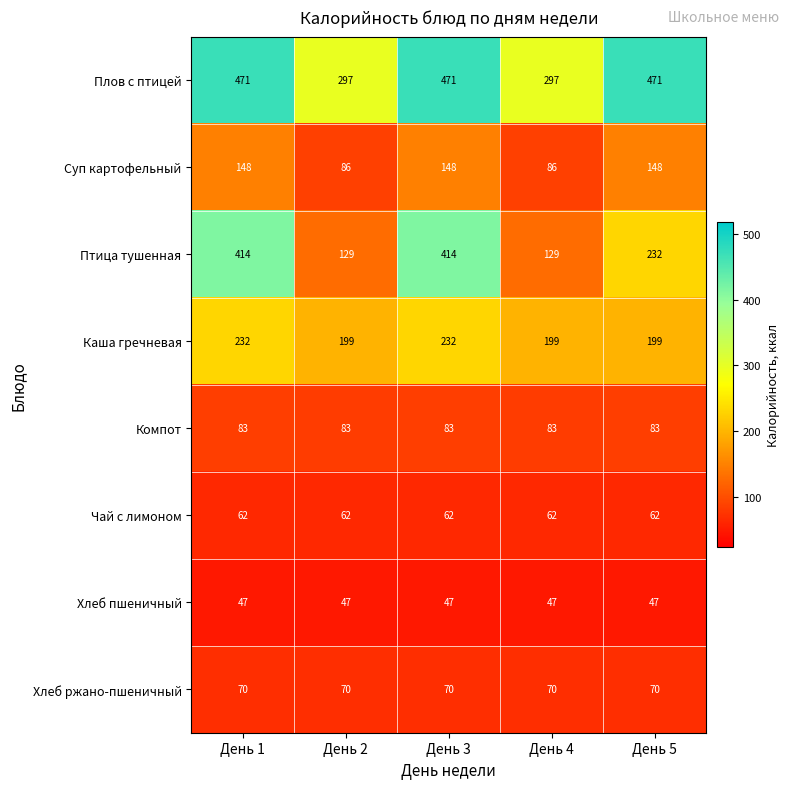

Between День 2 and День 5, which series saw the biggest shift?

Плов с птицей